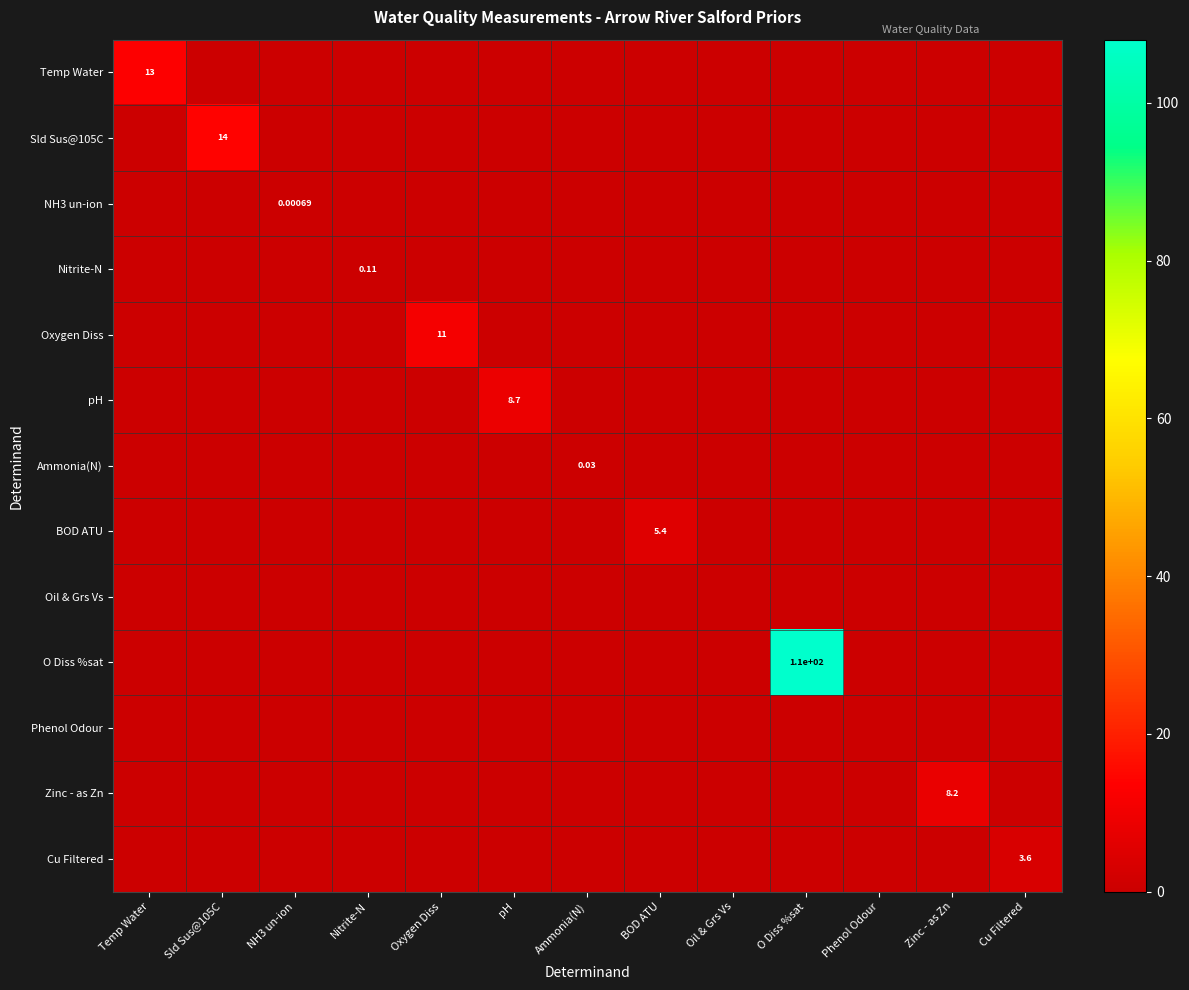

Is it true that Cu Filtered equals 0.0 at pH?

True